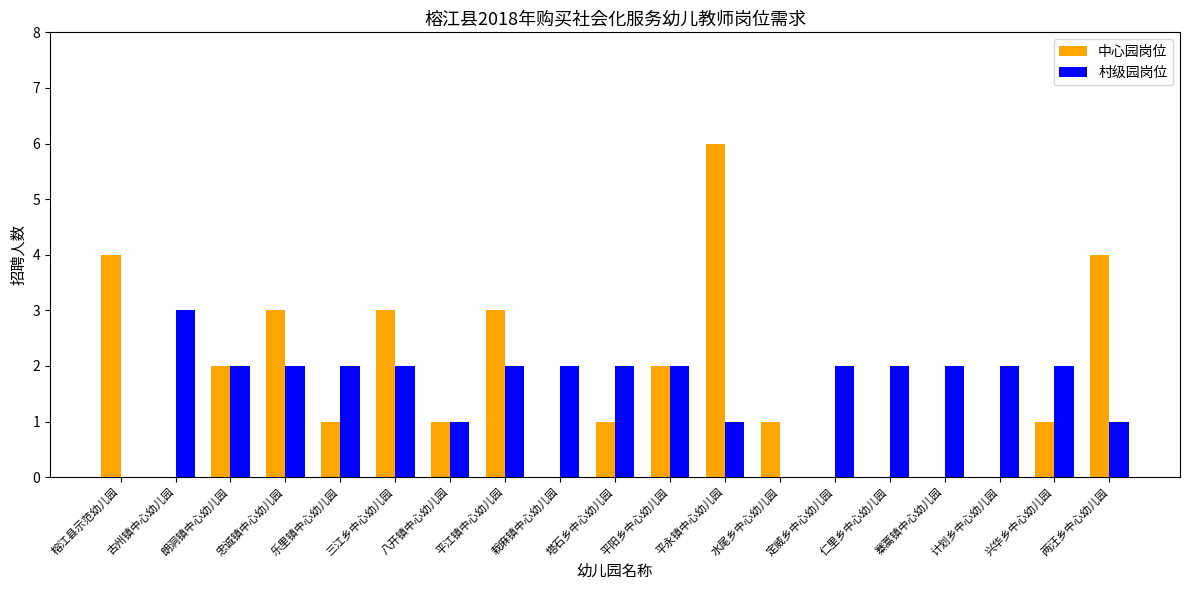

What is the total value across all series at 塔石乡中心幼儿园?

3